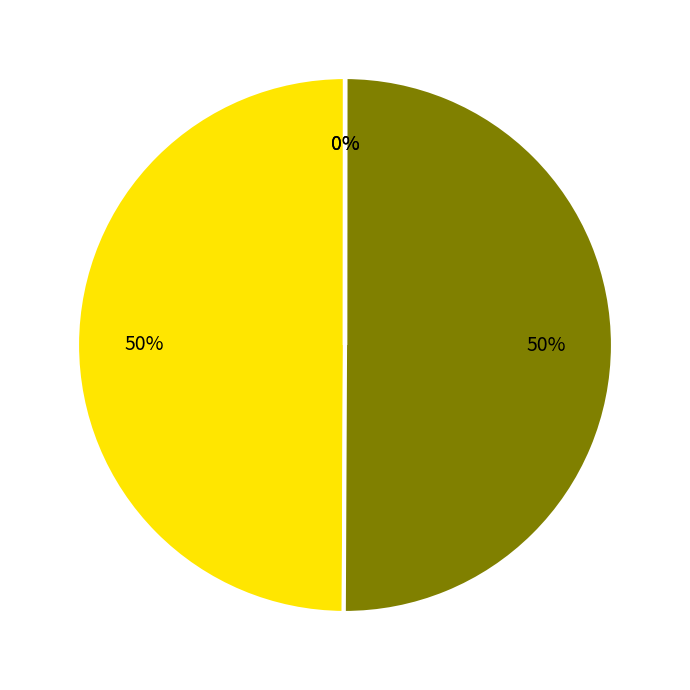

To the nearest percent, what is the average slice percentage?

25%